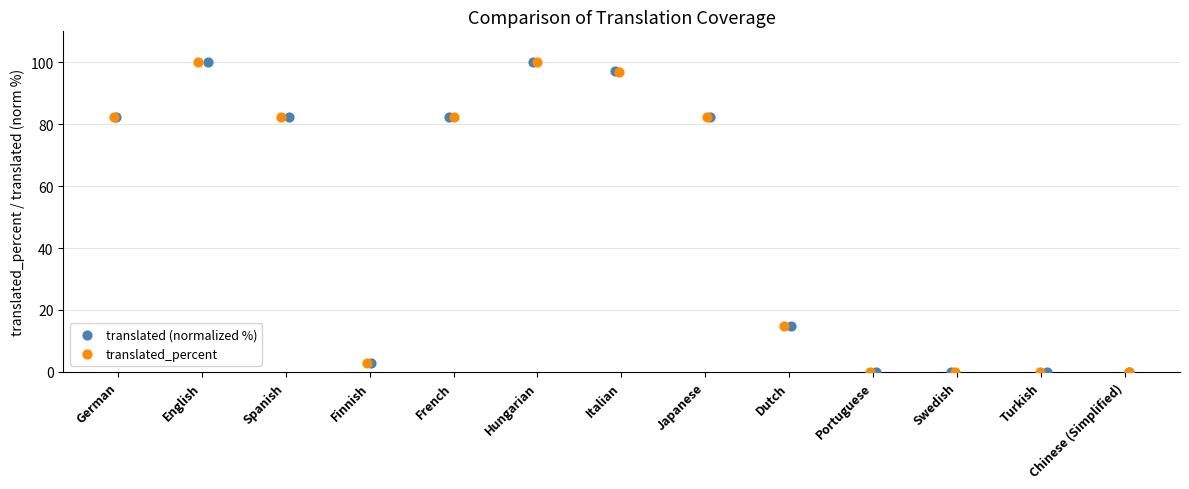

What are all the series names shown in the legend?

translated (normalized %), translated_percent